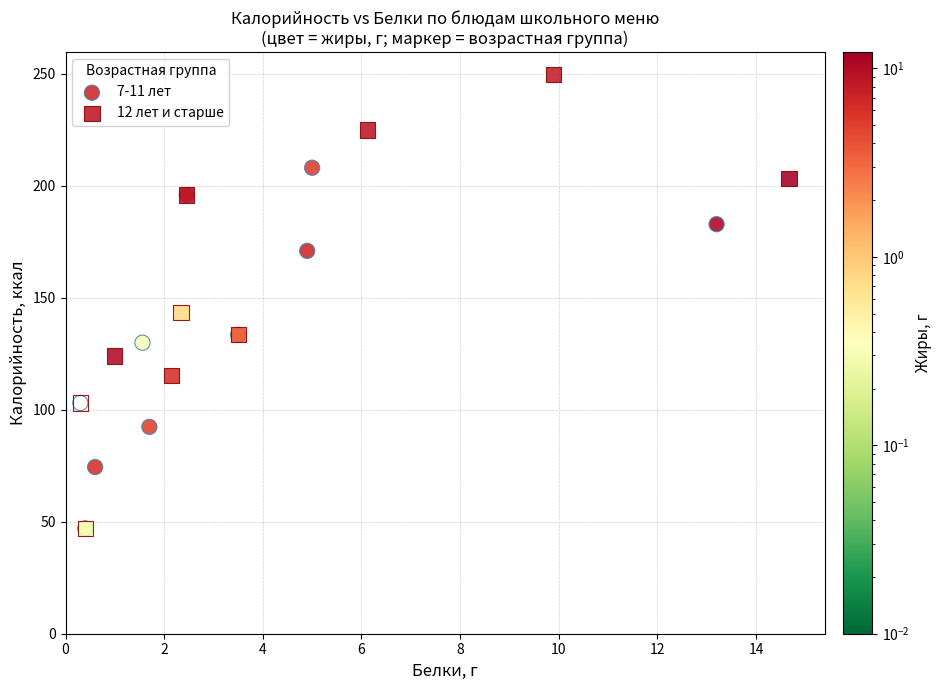

Which series contains the highest Y value?

12 лет и старше